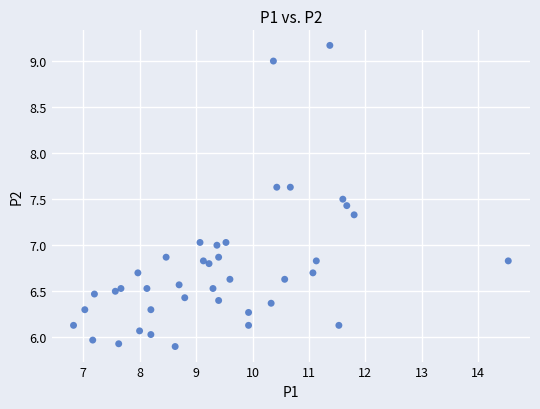

What is the range of X values (max minus min)?

7.7